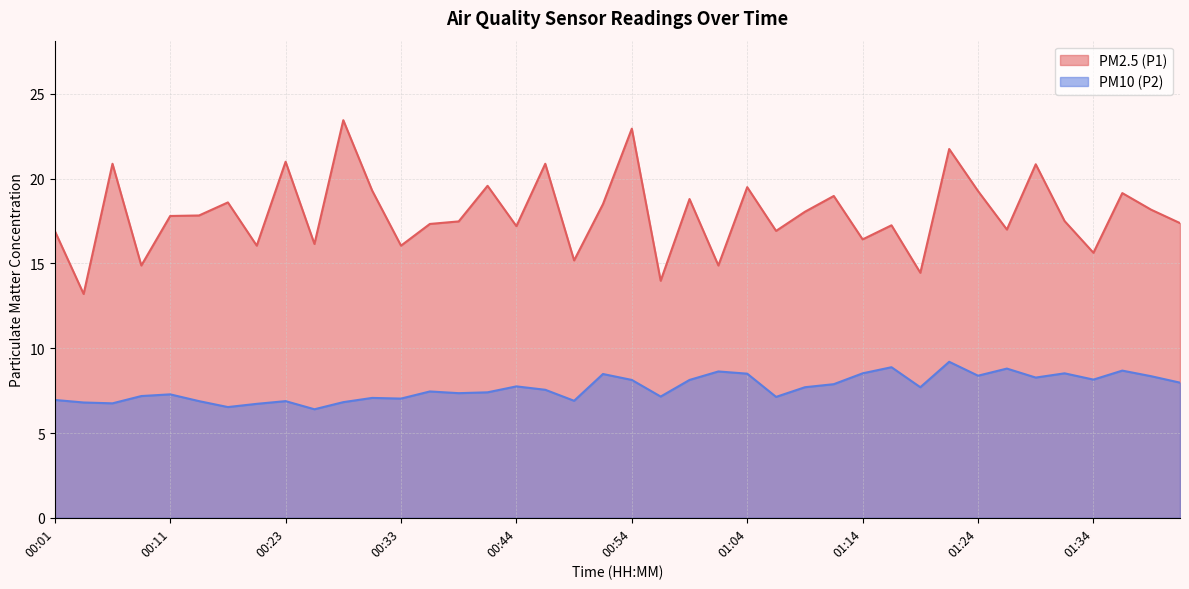

What is the maximum value shown in the chart?

23.4